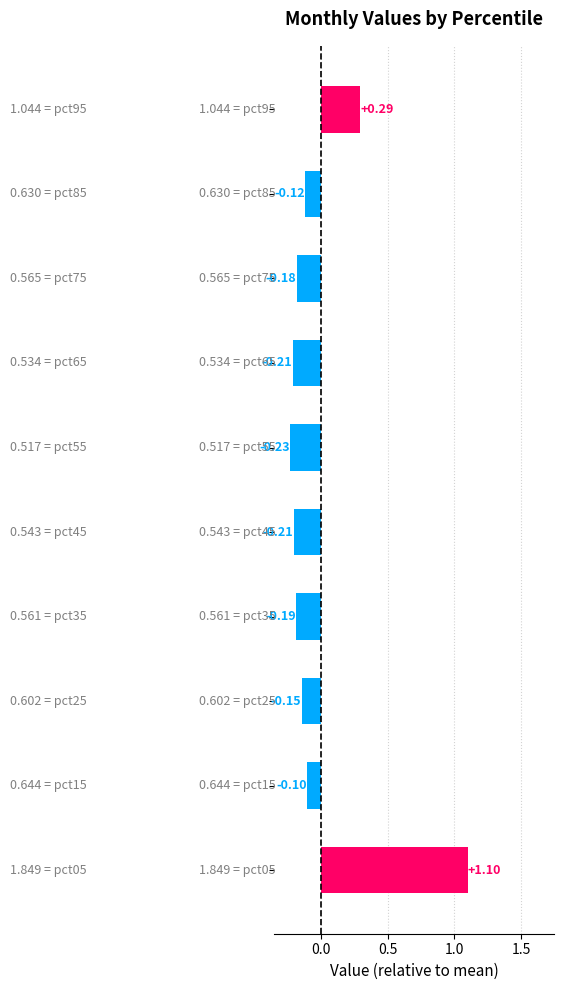

What is the difference between the maximum and minimum values?

1.3